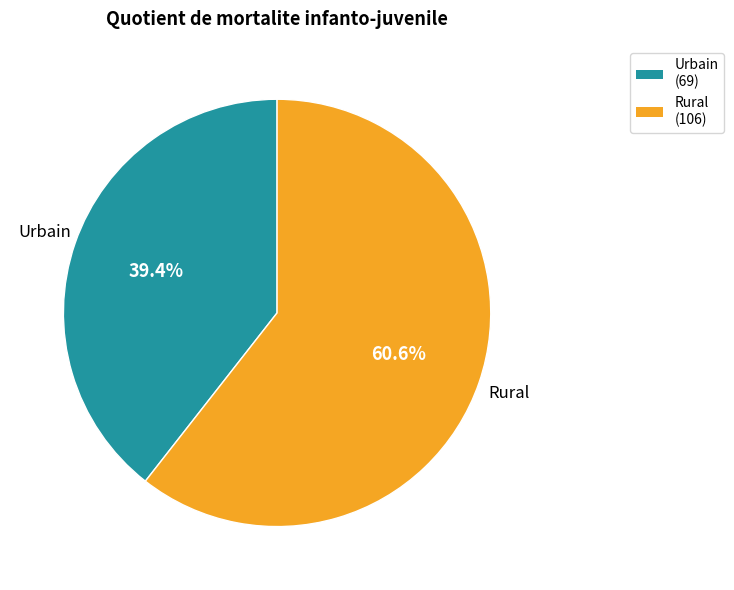

Rank the categories by value from lowest to highest.

Urbain, Rural